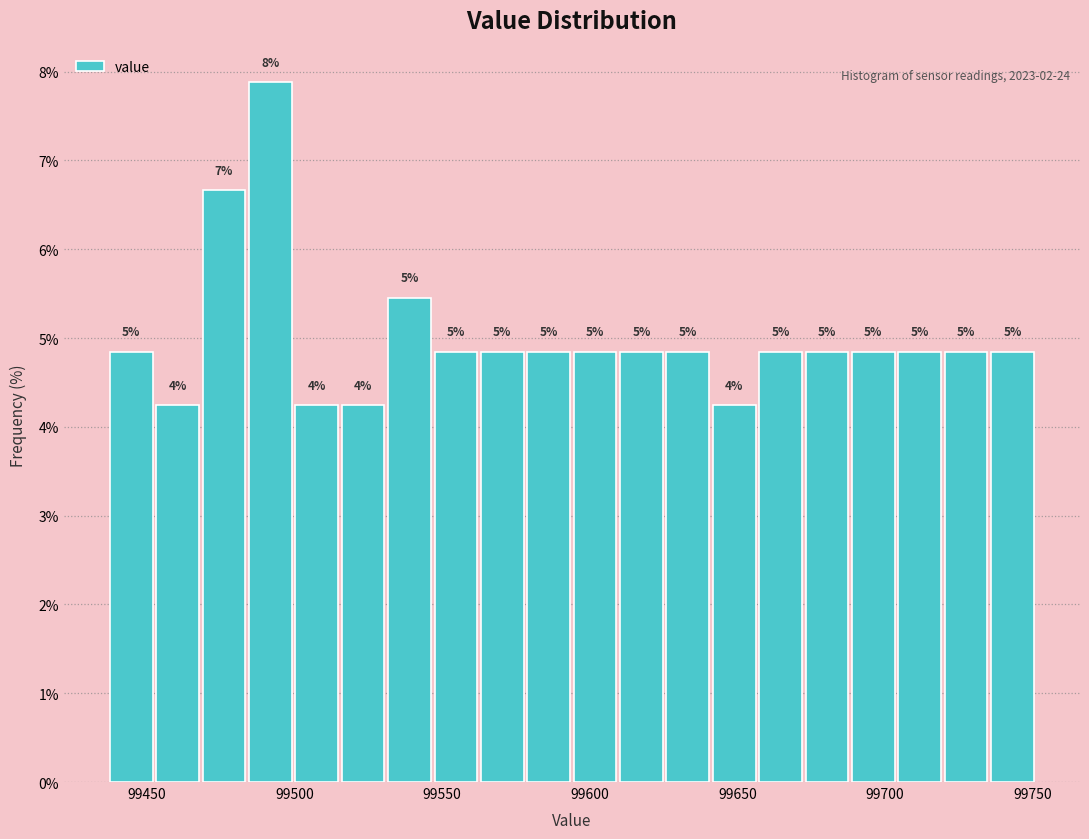

Around what value on the x-axis is the tallest bar? Give the approximate position of its centre, as read against the axis.

99490